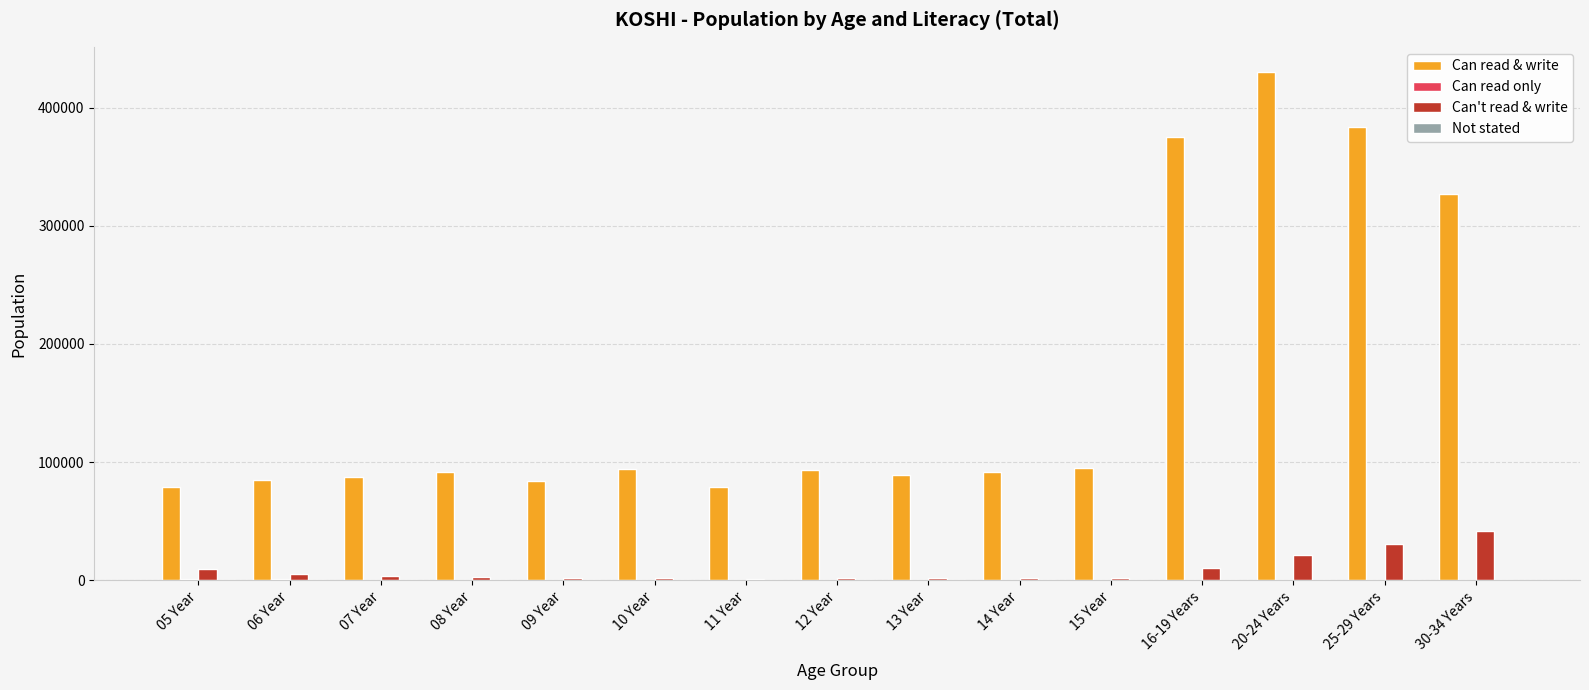

Which series changed the most between 08 Year and 30-34 Years?

Can read & write